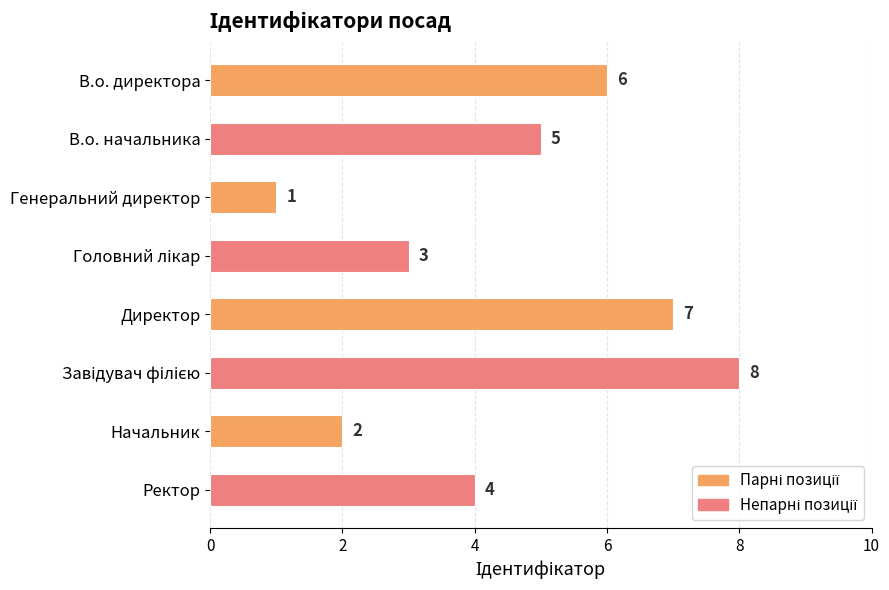

How many values are between 3 and 7?

5